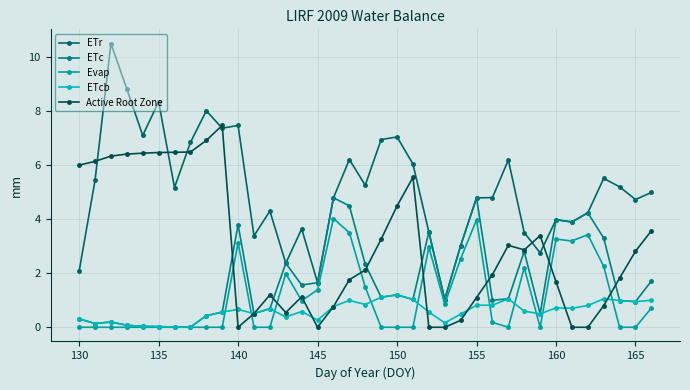

Reading left to right, extract all data points from this chart.

ETr: 2.1	5.4	10.5	8.8	7.1	8.3	5.2	6.8	8.0	7.4	7.5	3.4	4.3	2.4	3.6	1.6	4.8	6.2	5.3	6.9	7.0	6.0	3.5	1.0	3.0	4.8	4.8	6.2	3.5	2.8	4.0	3.9	4.2	5.5	5.2	4.7	5.0
ETc: 0.3	0.1	0.2	0.1	0.0	0.0	0.0	0.0	0.4	0.6	3.8	0.5	0.7	2.4	1.6	1.6	4.8	4.5	2.3	1.1	1.2	1.0	3.5	1.0	3.0	4.8	1.0	1.1	2.8	0.5	4.0	3.9	4.2	3.3	1.0	0.9	1.7
Evap: 0.0	0.0	0.0	0.0	0.0	0.0	0.0	0.0	0.0	0.0	3.1	0.0	0.0	2.0	1.0	1.4	4.0	3.5	1.5	0.0	0.0	0.0	3.0	0.9	2.5	4.0	0.2	0.0	2.2	0.0	3.3	3.2	3.4	2.3	0.0	0.0	0.7
ETcb: 0.3	0.1	0.2	0.1	0.0	0.0	0.0	0.0	0.4	0.6	0.7	0.5	0.7	0.4	0.6	0.3	0.8	1.0	0.8	1.1	1.2	1.0	0.6	0.2	0.5	0.8	0.8	1.1	0.6	0.5	0.7	0.7	0.8	1.0	1.0	0.9	1.0
Active Root Zone: 6.0	6.1	6.3	6.4	6.4	6.5	6.5	6.5	6.9	7.5	0.0	0.5	1.2	0.5	1.1	0.0	0.8	1.8	2.1	3.3	4.5	5.5	0.0	0.0	0.3	1.1	1.9	3.0	2.9	3.4	1.7	0.0	0.0	0.8	1.8	2.8	3.6